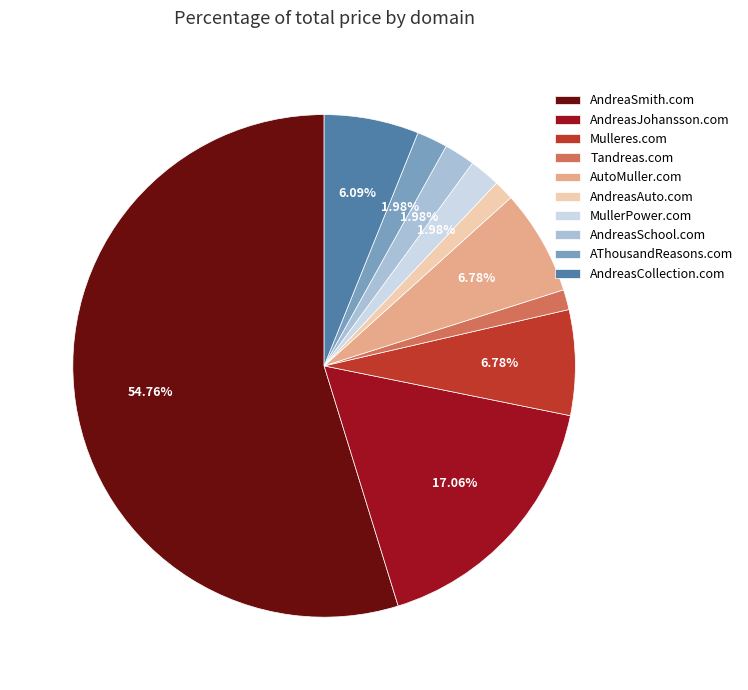

Does any single category account for the majority?

Yes